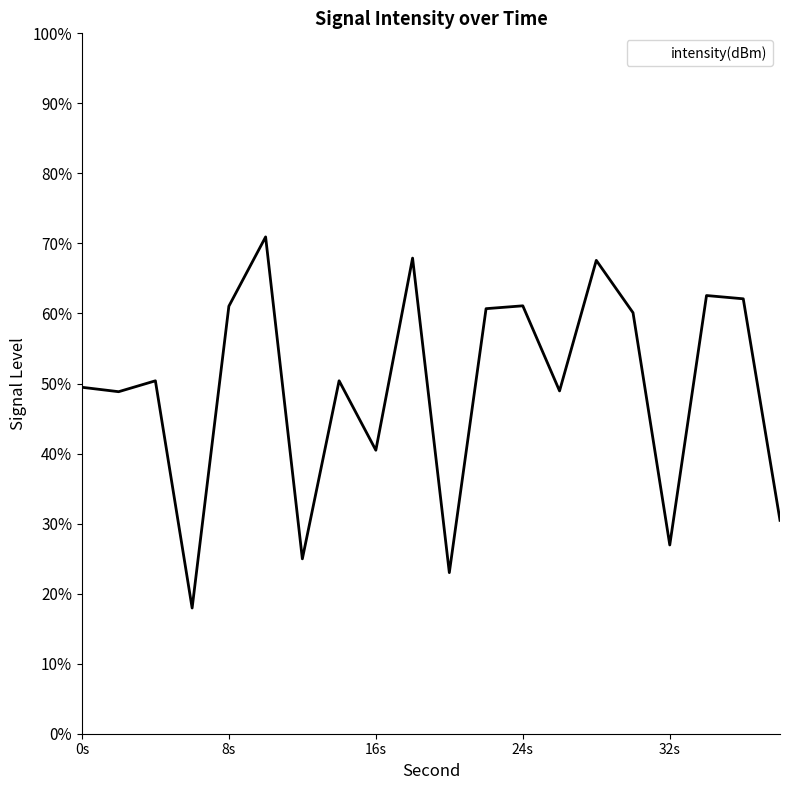

How many distinct data groups are displayed?

1